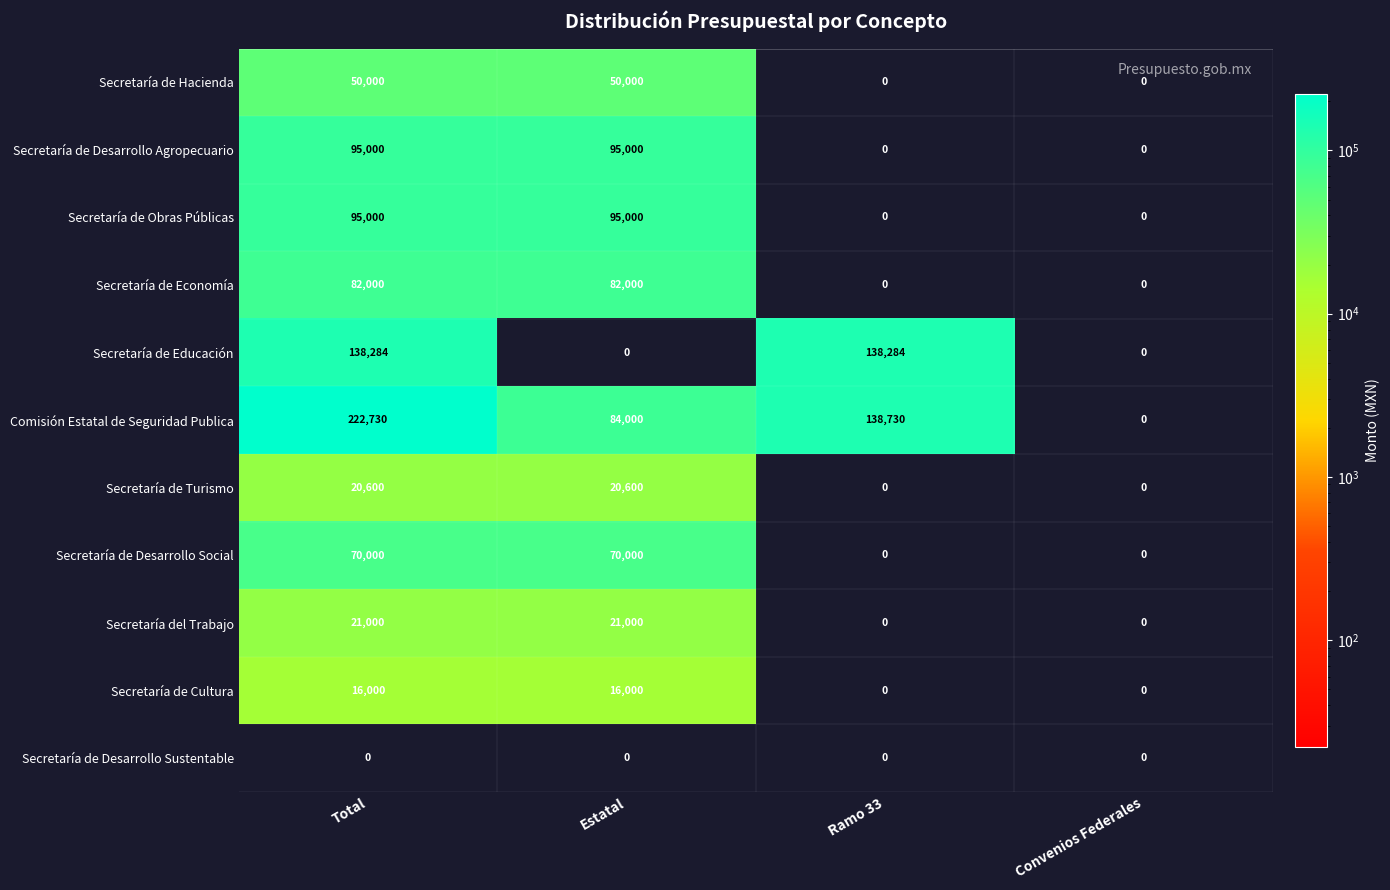

The Secretaría de Hacienda series shows 0 at Ramo 33. True or false?

True